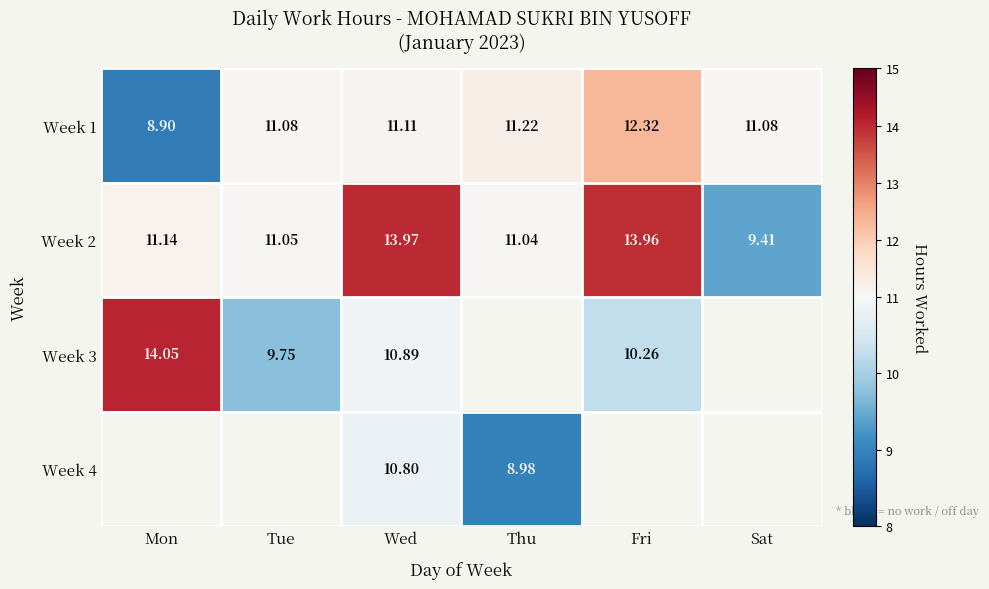

At which category is the sum across all series the highest?

Wed